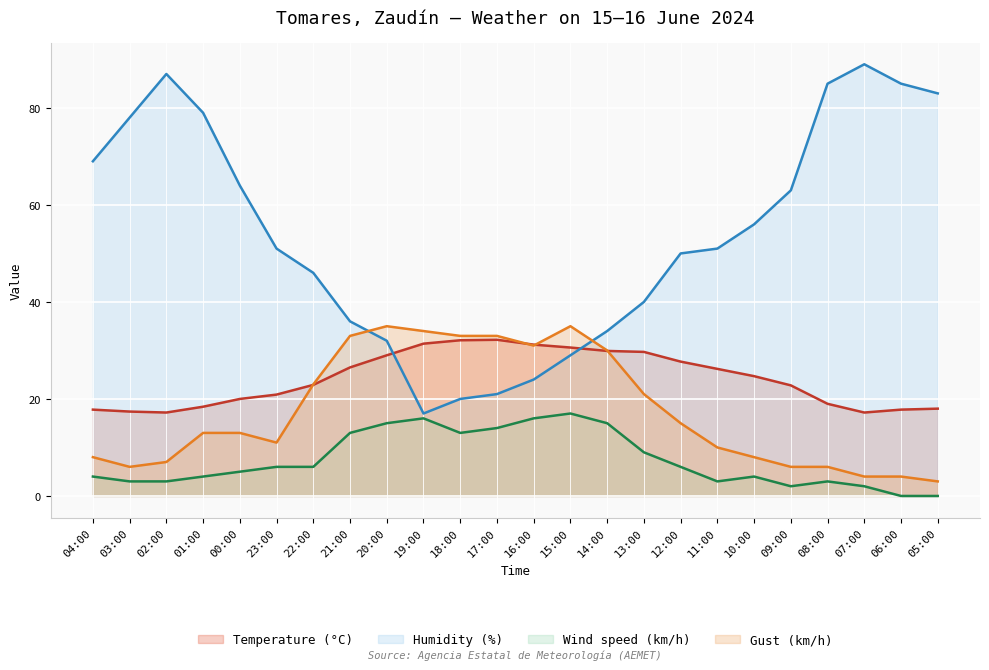

What is the value of the Temperature (°C) point at the 13th from the left?

31.2